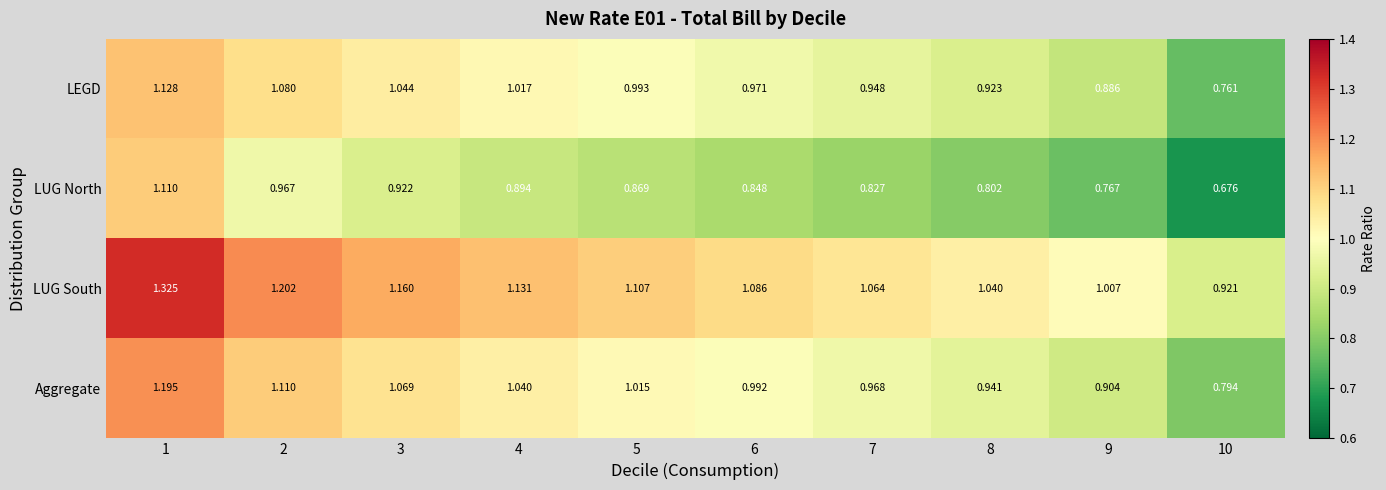

At 6, list the series in order from largest to smallest.

LUG South, Aggregate, LEGD, LUG North